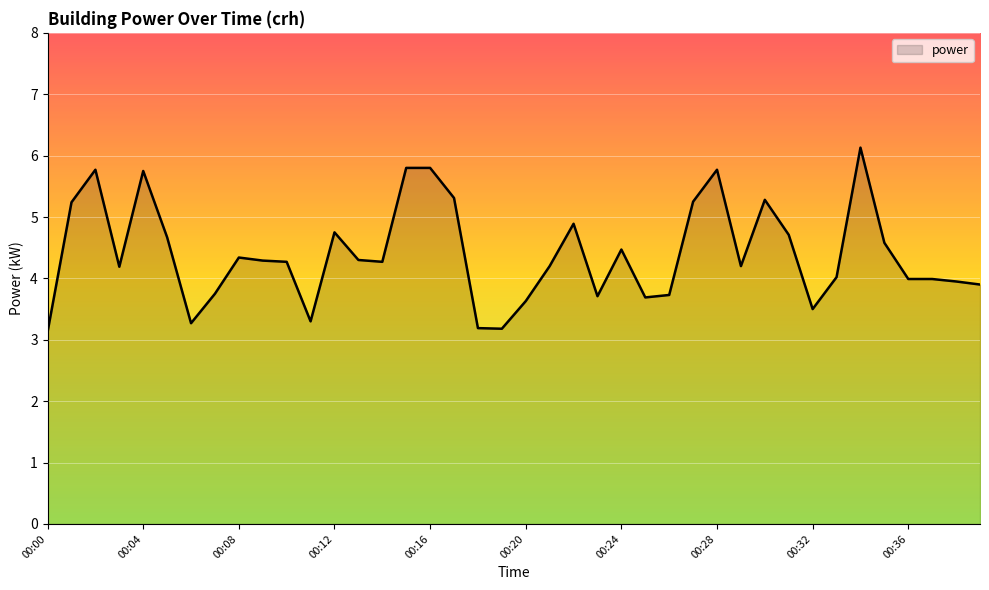

How many lines are shown in the chart?

1